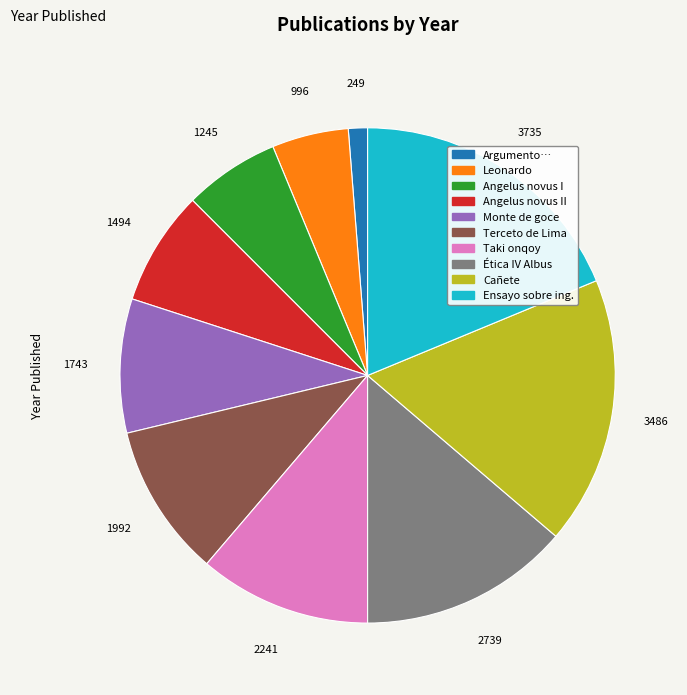

Is there a majority slice in this chart?

No